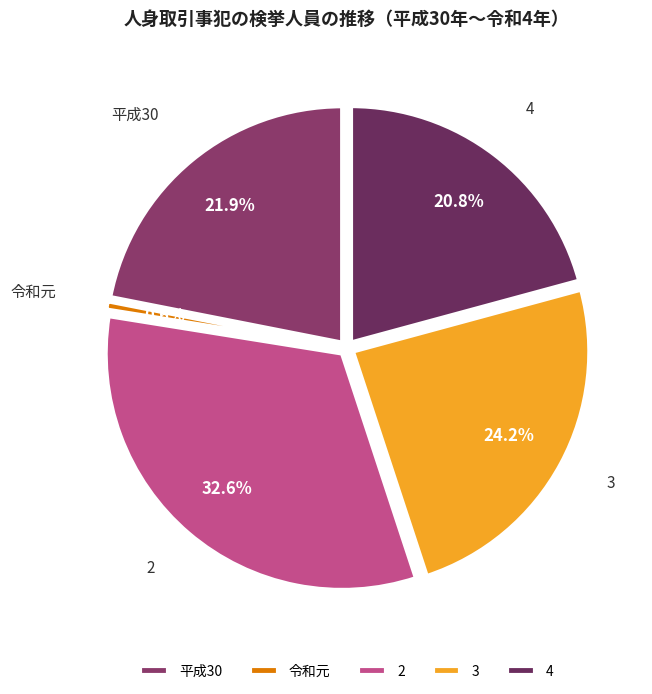

Which slice is the smallest?

令和元